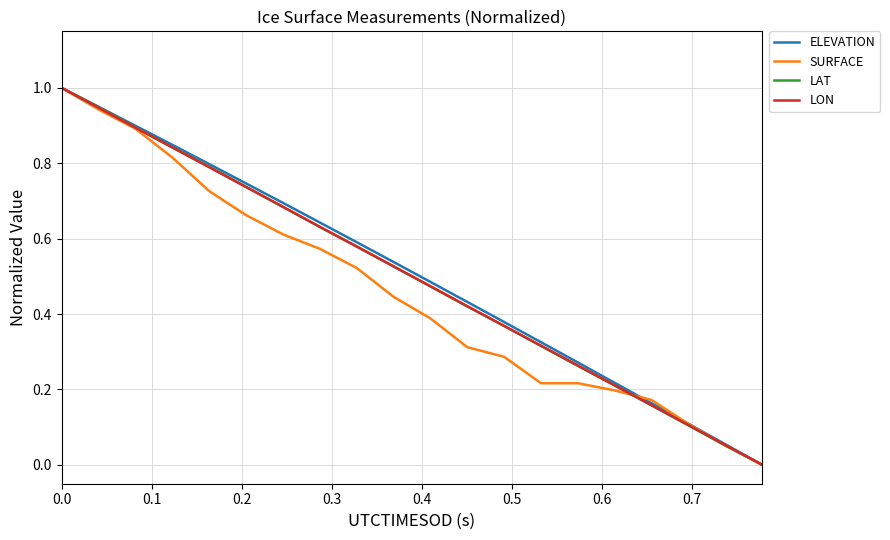

What is the maximum value for LON?

1.0